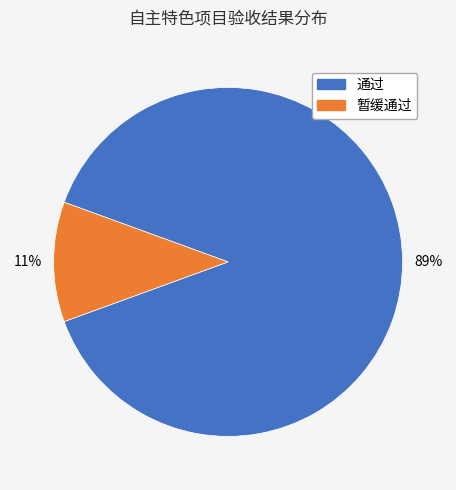

The 暂缓通过 slice represents 22% of the pie. True or false?

False